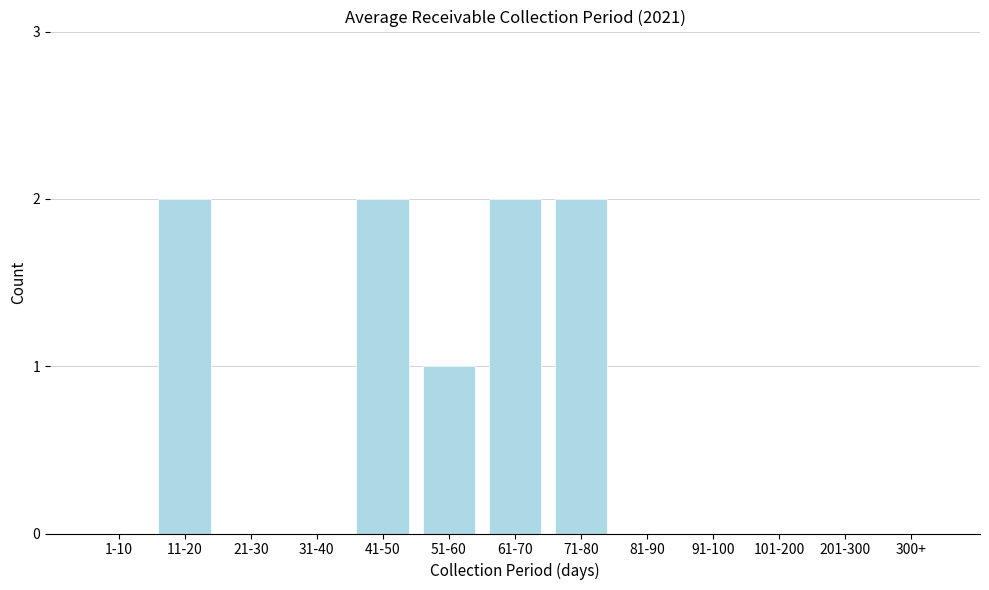

Reading left to right, transcribe all the data shown in this chart.

1-10=0	11-20=2	21-30=0	31-40=0	41-50=2	51-60=1	61-70=2	71-80=2	81-90=0	91-100=0	101-200=0	201-300=0	300+=0